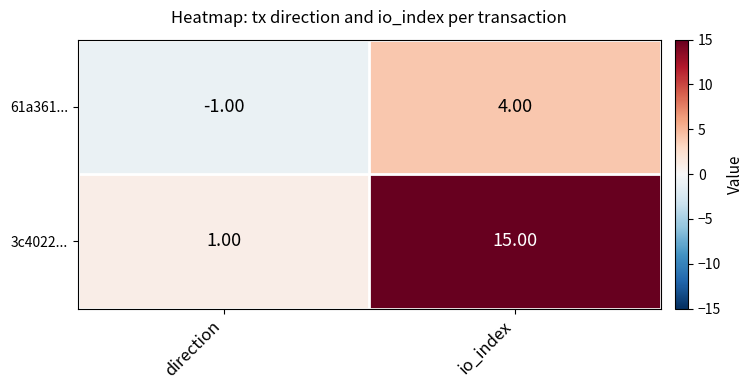

What is the difference between the maximum and minimum values in the 3c4022... series?

14